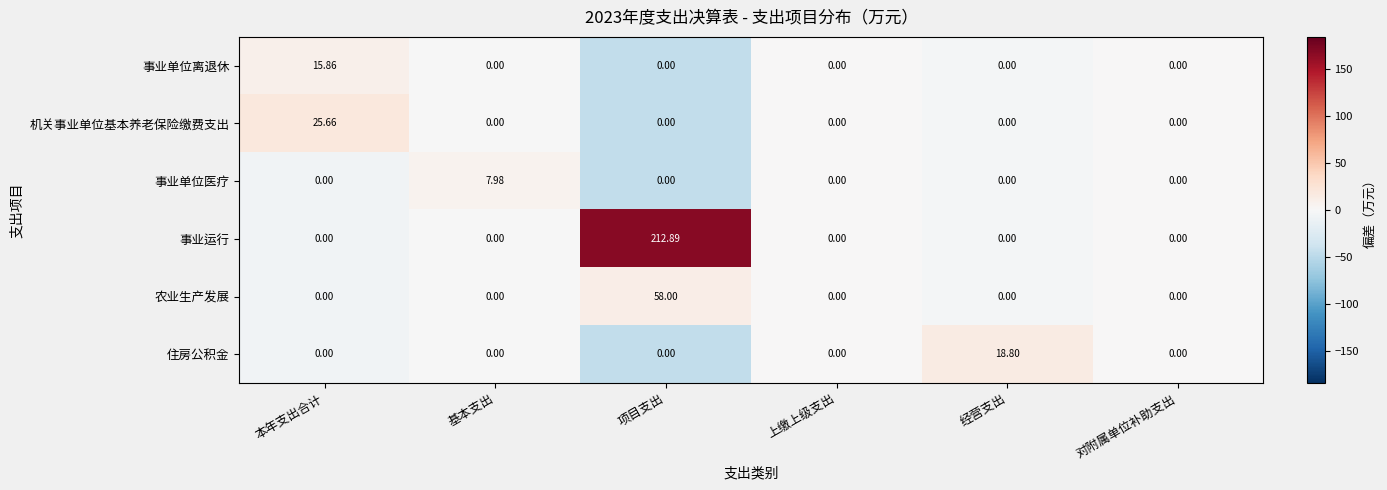

What is the greatest value displayed?

212.9